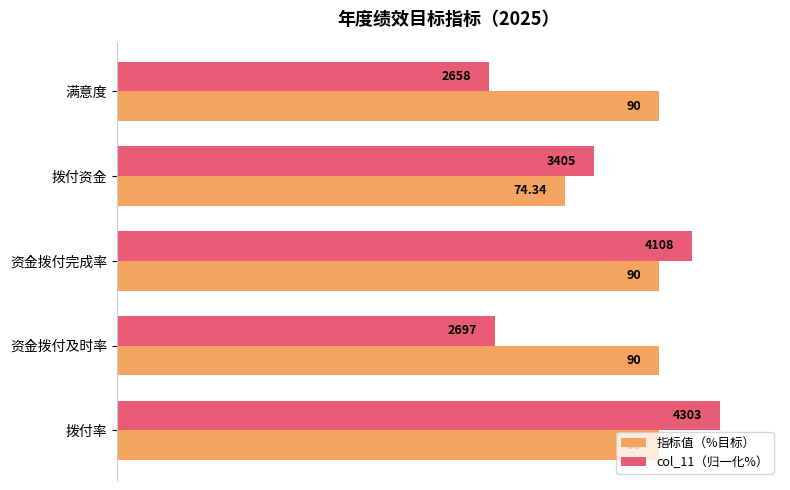

List the labels in order of col_11（归一化%） value, smallest first.

满意度, 资金拨付及时率, 拨付资金, 资金拨付完成率, 拨付率